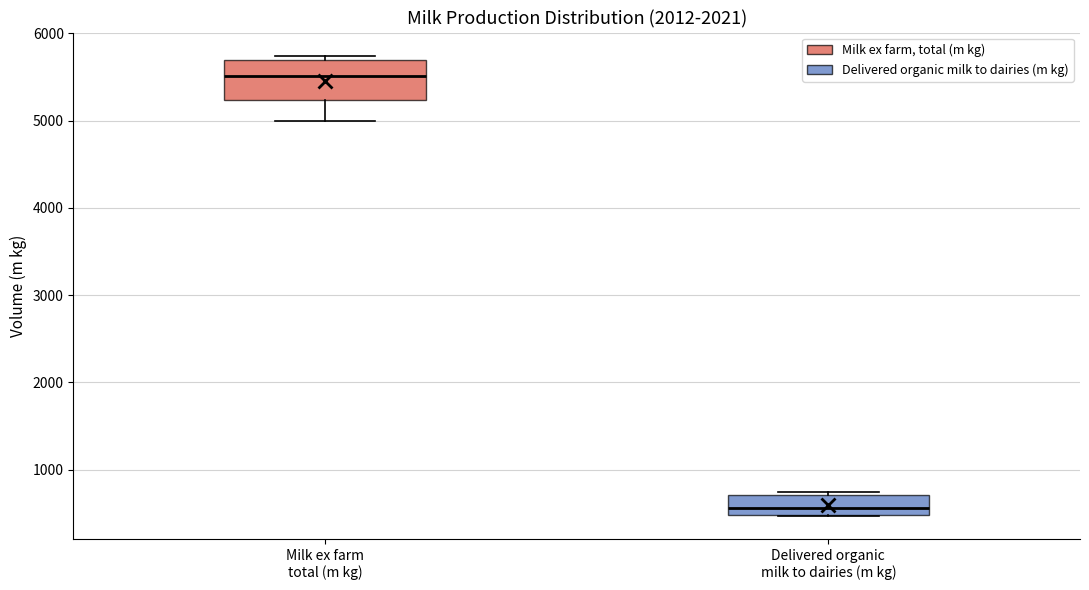

Comparing the boxes themselves (not the whiskers), which one is the tallest?

Milk ex farm total (m kg)